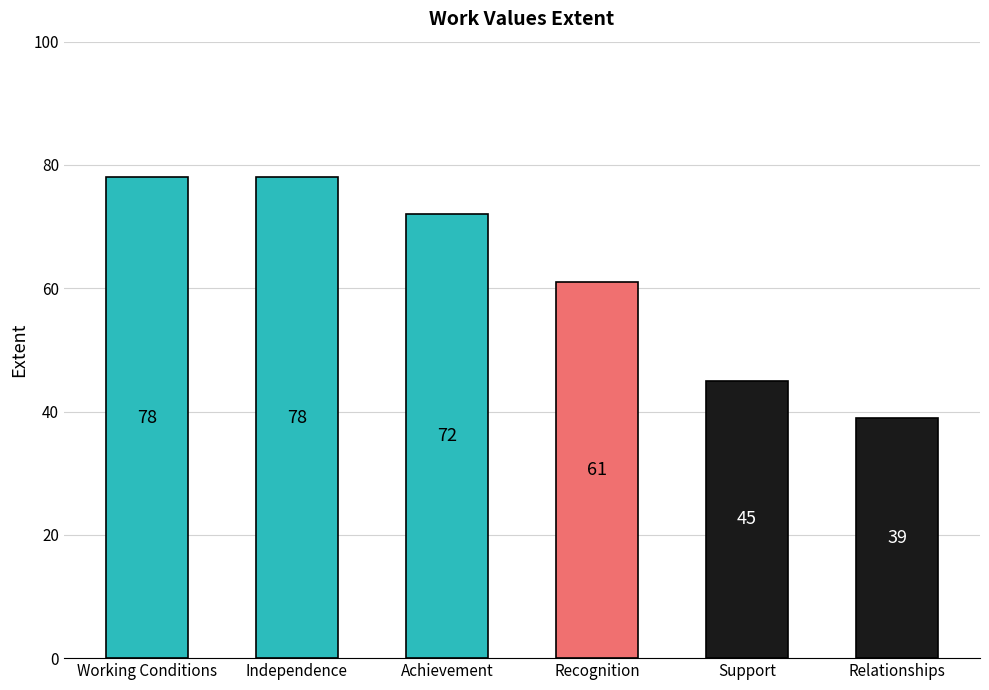

Approximately how many times larger is the value at Achievement compared to Relationships?

1.8